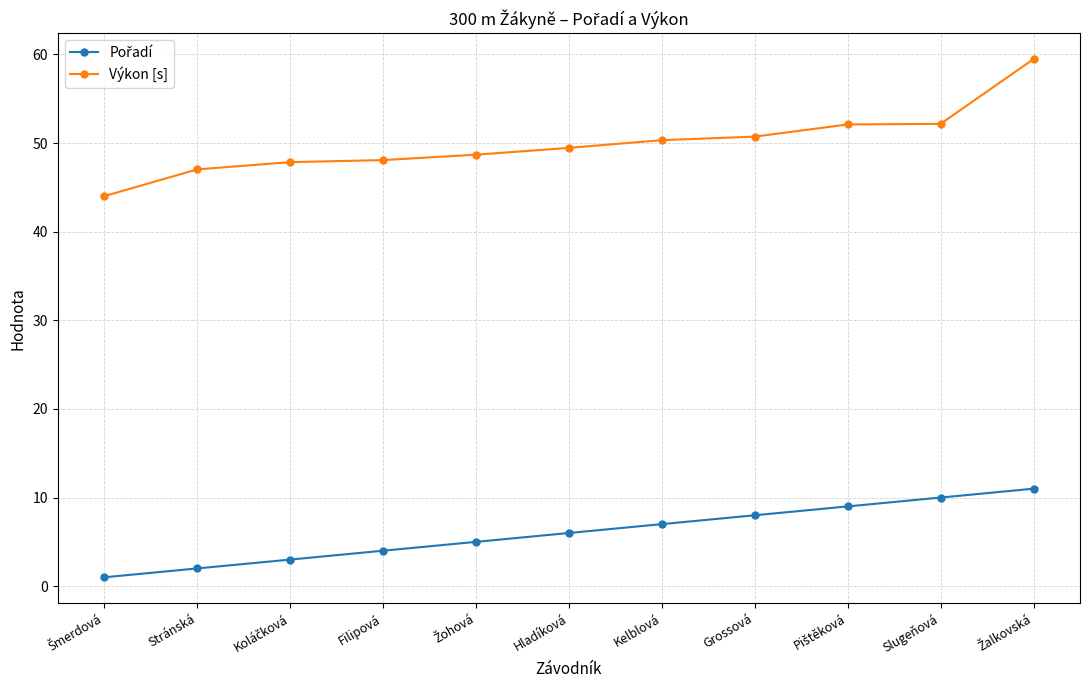

What is the maximum value for Výkon [s]?

59.5